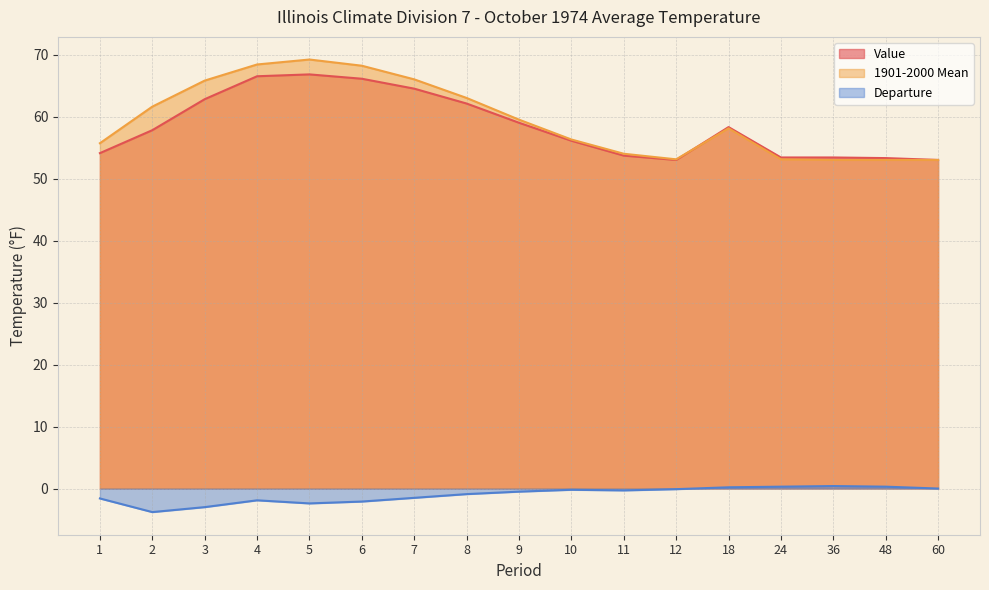

Rank the series at 10 from highest to lowest value.

1901-2000 Mean, Value, Departure